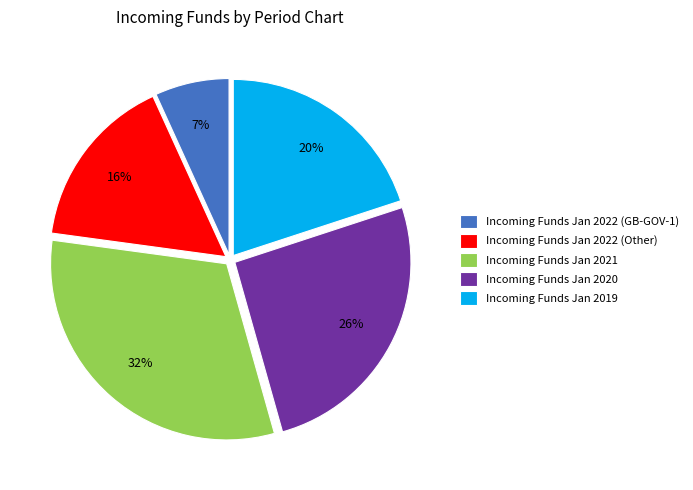

Is it true that Incoming Funds Jan 2022 (Other) is 8% of the pie?

False